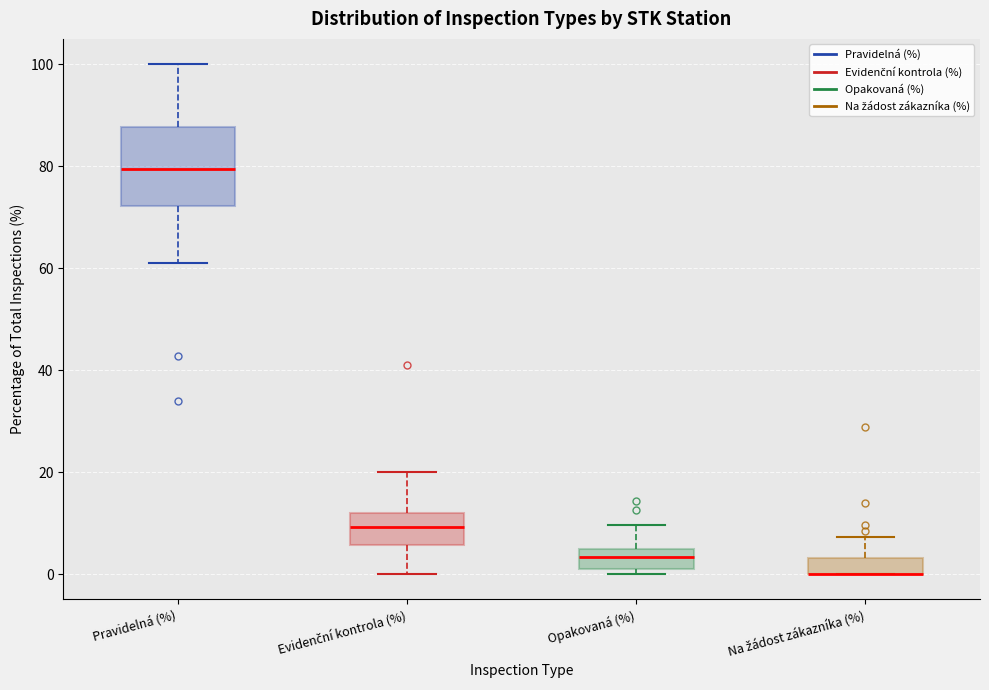

Reading left to right, read every box against the y-axis: the position of its median line, the range the box covers, and the ends of its whiskers. The values are not printed on the chart, so give them approximately, as read against the axis.

Pravidelná (%): median 80, box 72 to 88, whiskers 62 to 100
Evidenční kontrola (%): median 10, box 6 to 12, whiskers 0 to 20
Opakovaná (%): median 4, box 0 to 6, whiskers 0 (just below the box's lower edge) to 10
Na žádost zákazníka (%): median 0 (drawn on the box's lower edge), box 0 to 4, whiskers 0 to 8